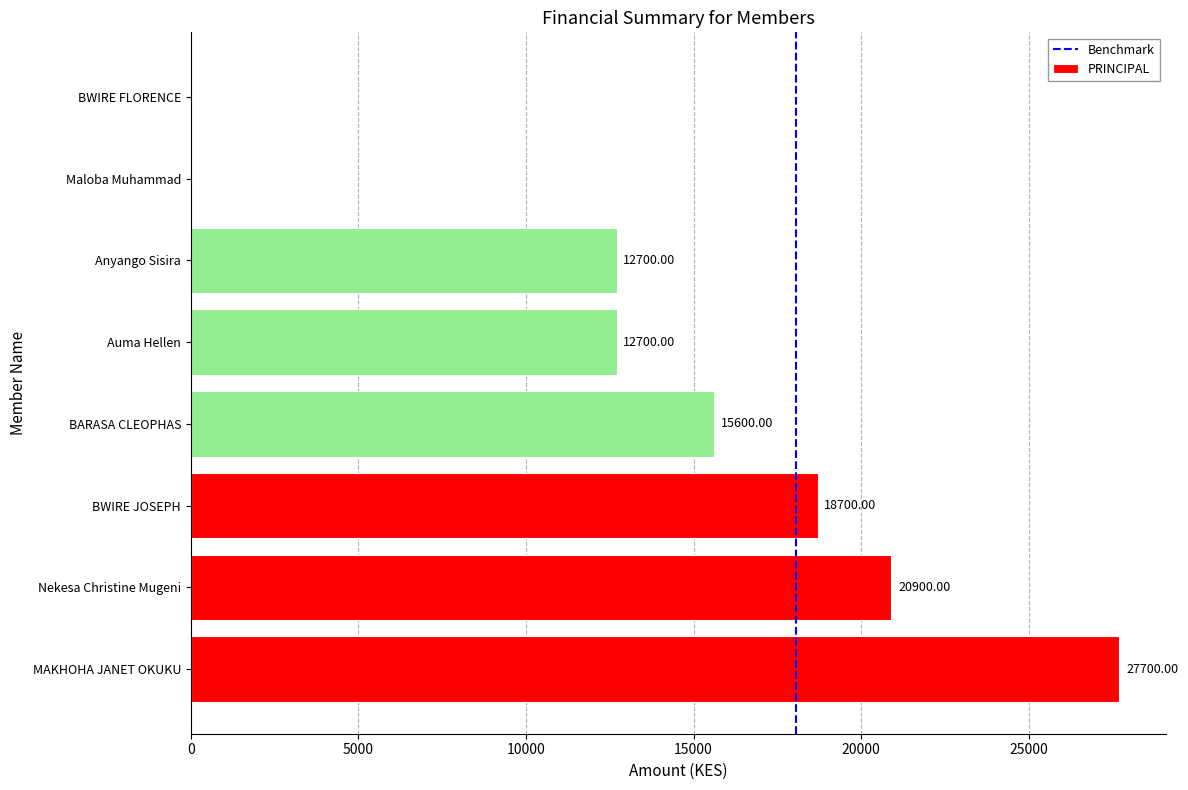

What is the change in value from BARASA CLEOPHAS to Maloba Muhammad?

-15600